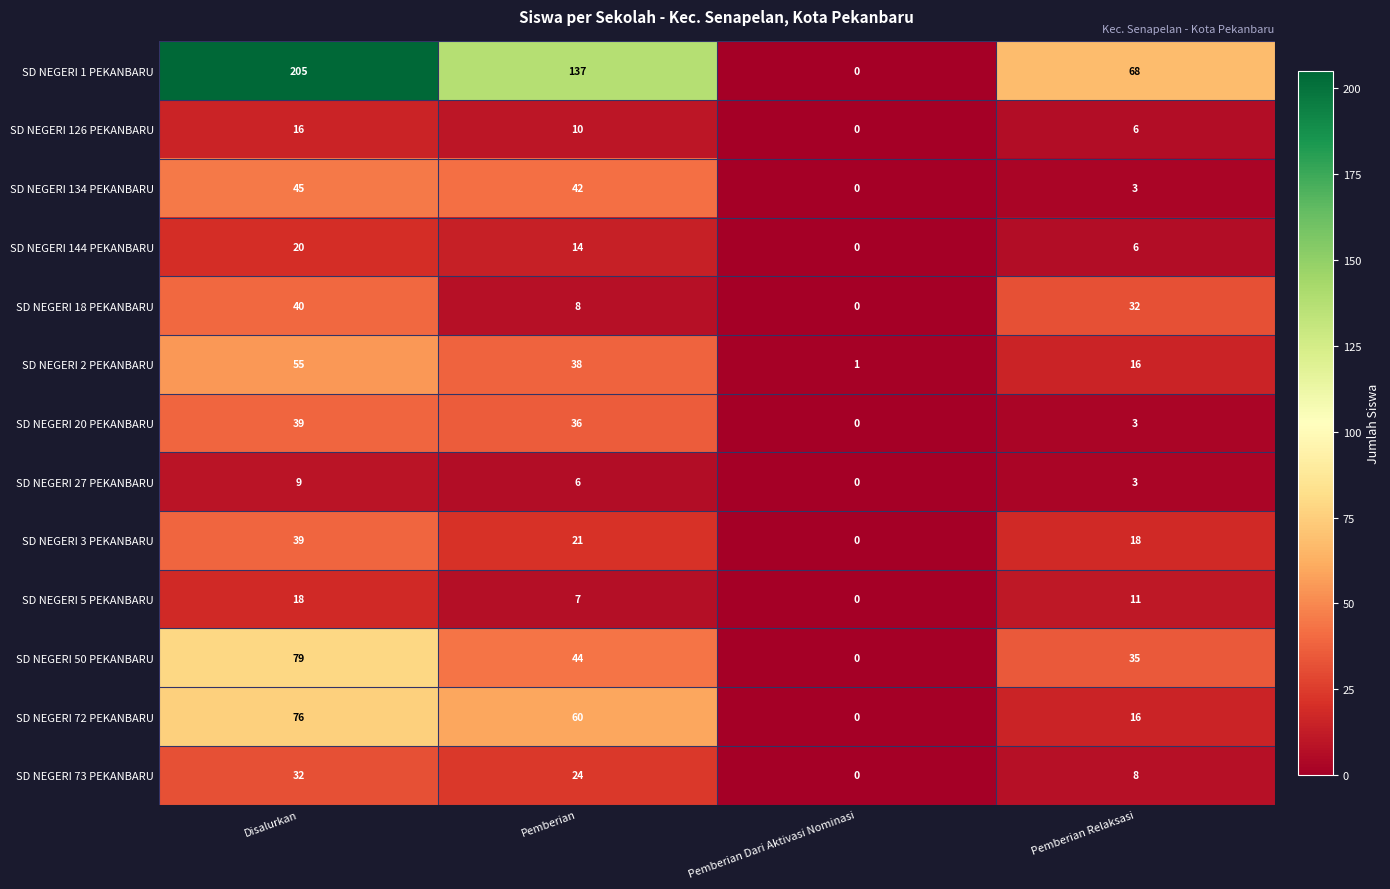

Which series changed the most between Pemberian Dari Aktivasi Nominasi and Pemberian Relaksasi?

SD NEGERI 1 PEKANBARU